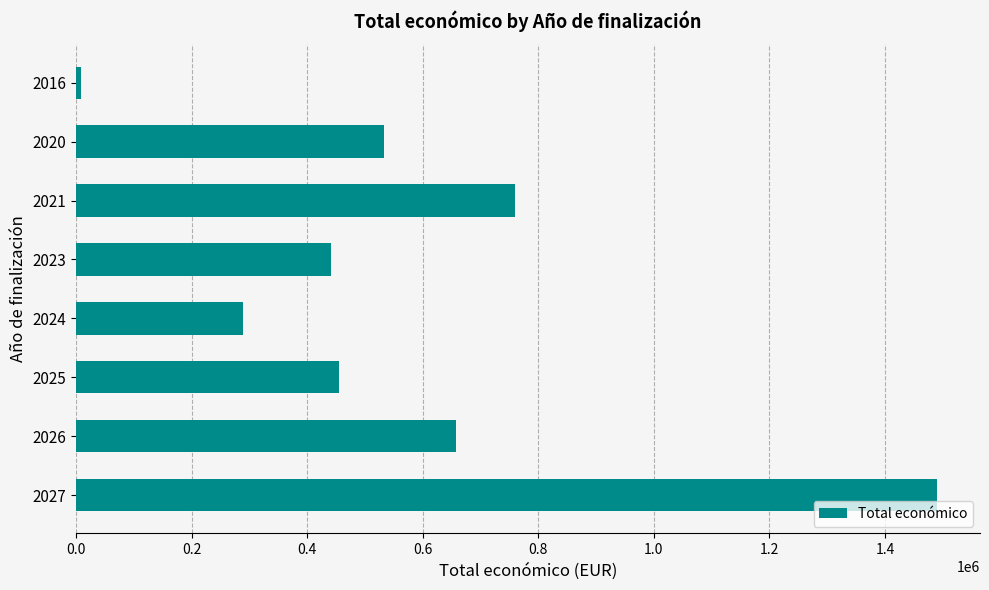

What is the greatest value displayed?

1490015